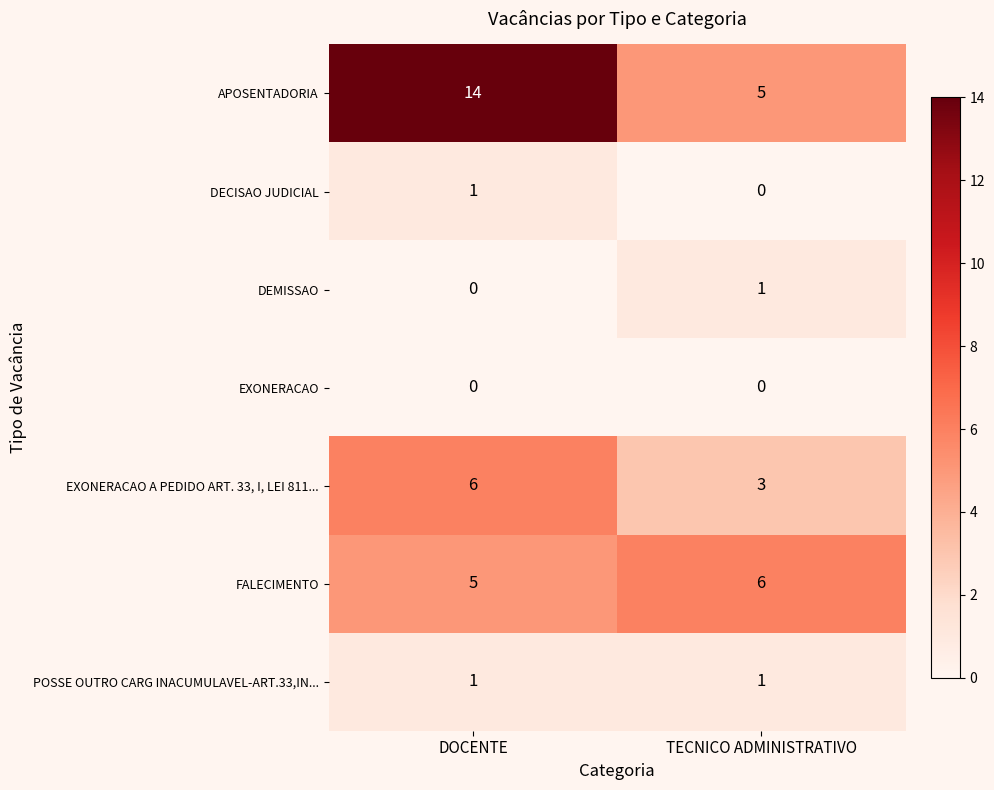

Where is APOSENTADORIA nearest to the value 9?

TECNICO ADMINISTRATIVO